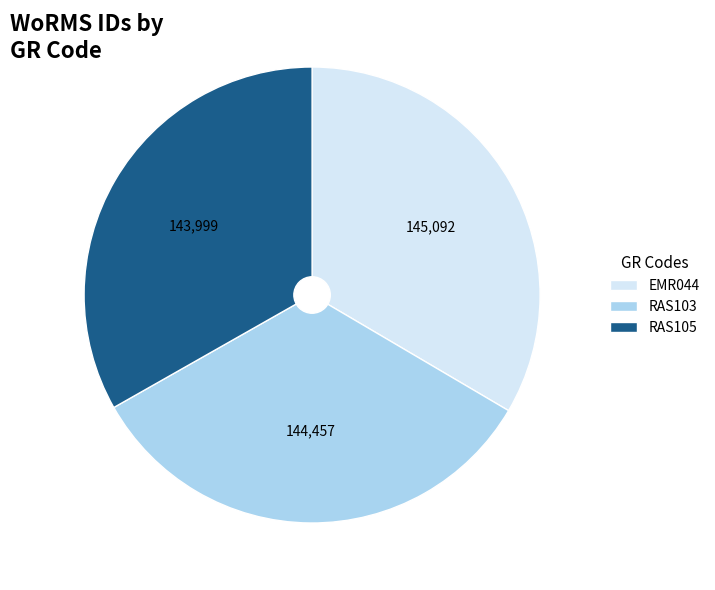

The EMR044 slice represents 47% of the pie. True or false?

False